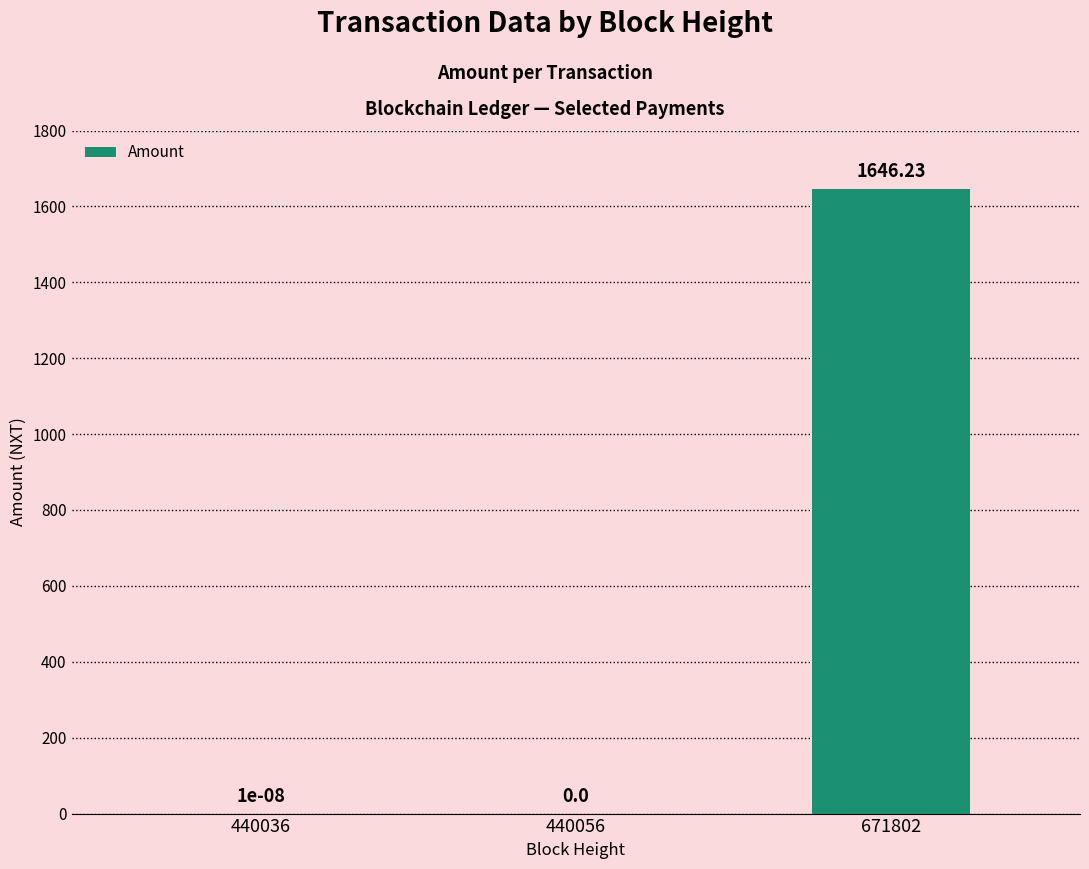

Does the chart contain stacked bars?

No